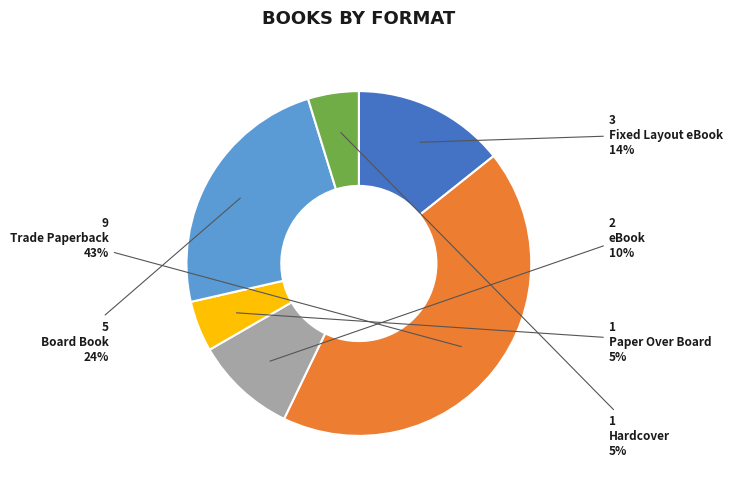

Is there a majority slice in this chart?

No